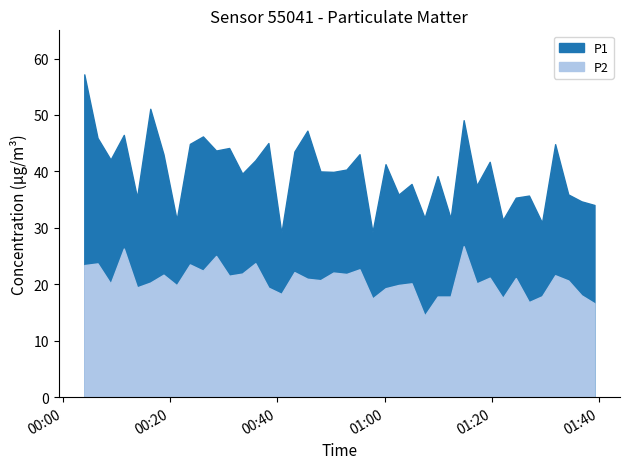

Reading left to right, list all the values displayed in this chart.

P1: 57.2	46.0	42.1	46.5	35.4	51.1	43.0	31.4	44.9	46.2	43.7	44.1	39.6	42.0	45.0	29.1	43.5	47.2	40.0	39.9	40.3	43.0	29.2	41.3	35.9	37.8	31.8	39.2	31.7	49.1	37.5	41.7	31.4	35.4	35.7	30.9	44.8	35.9	34.7	34.0
P2: 23.4	23.7	20.1	26.3	19.4	20.3	21.7	19.8	23.5	22.4	25.0	21.5	21.9	23.7	19.4	18.3	22.1	21.0	20.7	22.1	21.8	22.6	17.5	19.3	19.9	20.2	14.4	17.8	17.8	26.8	20.1	21.2	17.6	21.1	16.9	17.9	21.6	20.7	18.1	16.6